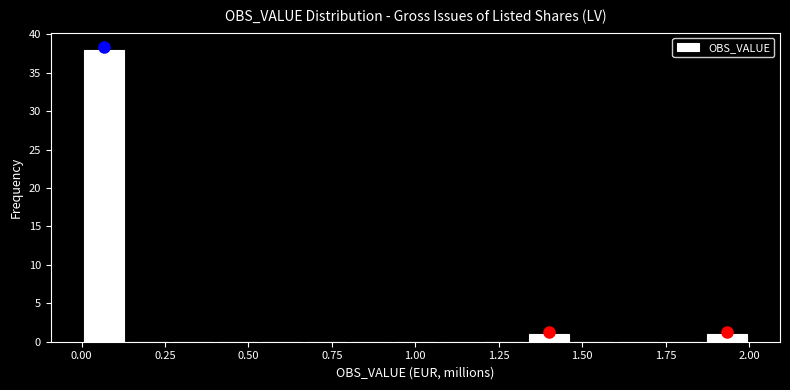

Read against the x-axis, roughly where is the centre of the tallest bar?

0.05